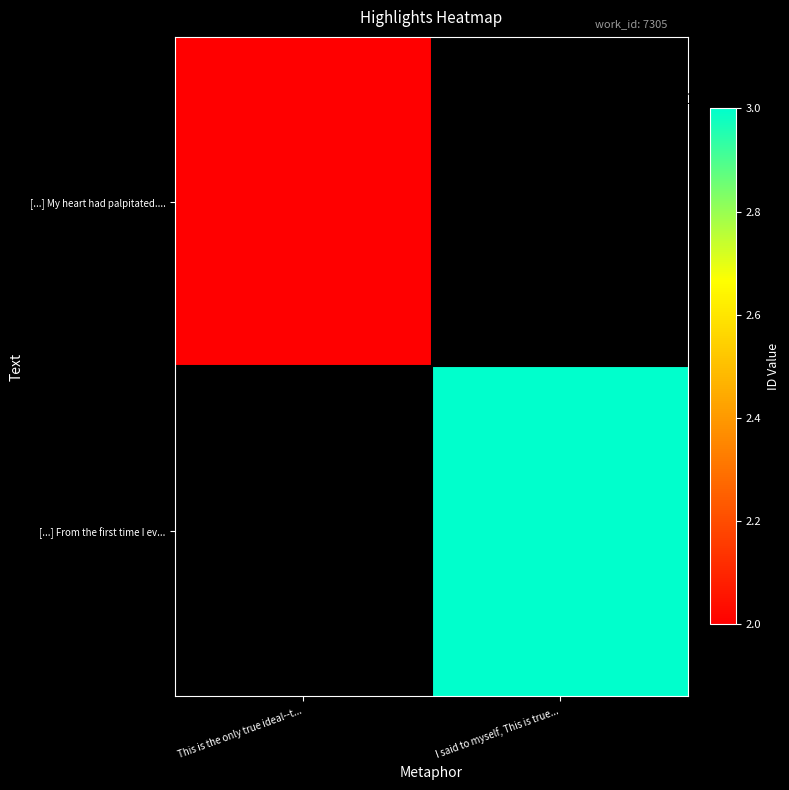

List the series in order of their peak value, lowest first.

[...] My heart had palpitated...., [...] From the first time I ev...